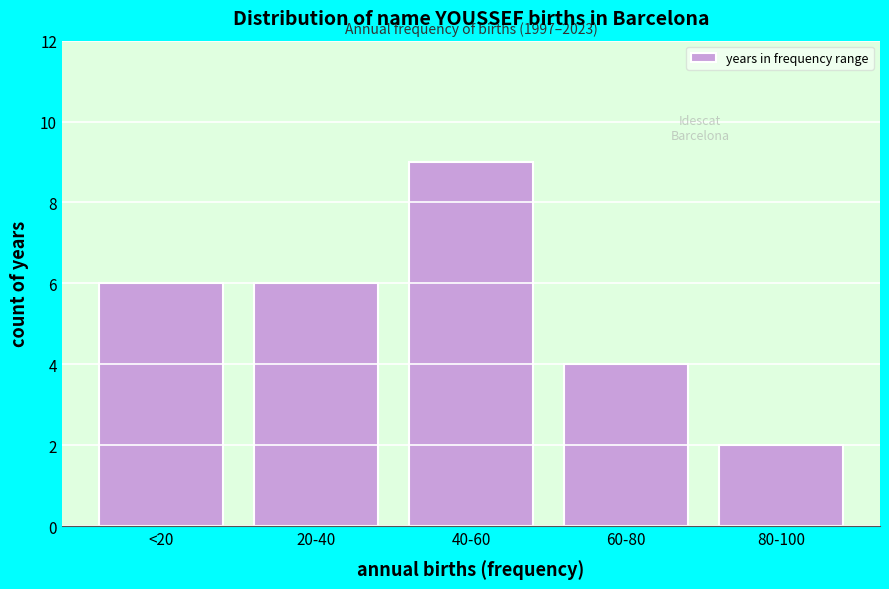

Reading left to right, extract all data points from this chart.

6	6	9	4	2